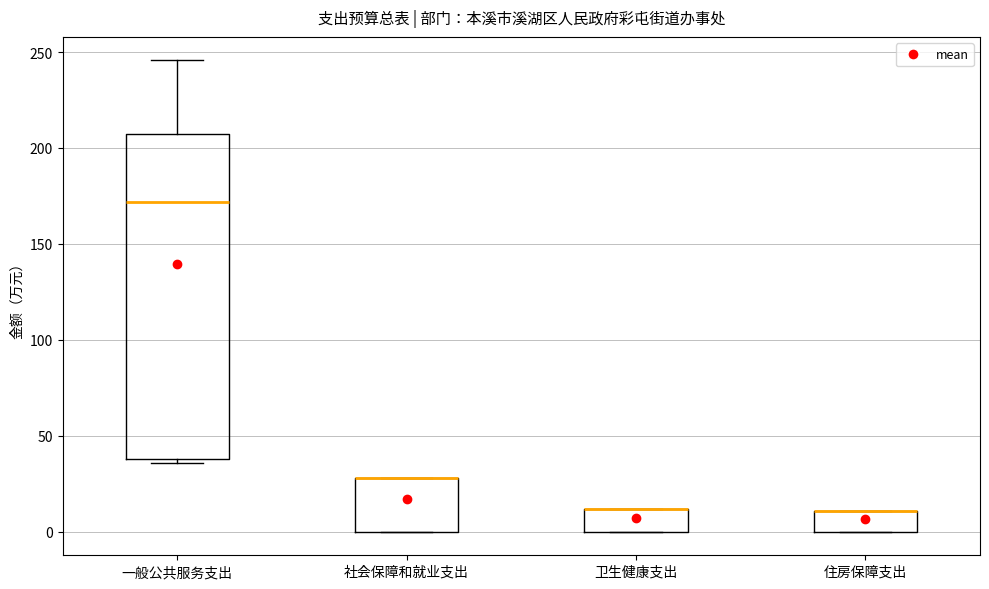

Where is the upper edge of the box for 住房保障支出 on the y-axis? The values are not printed on the chart, so give them approximately, as read against the axis.

10